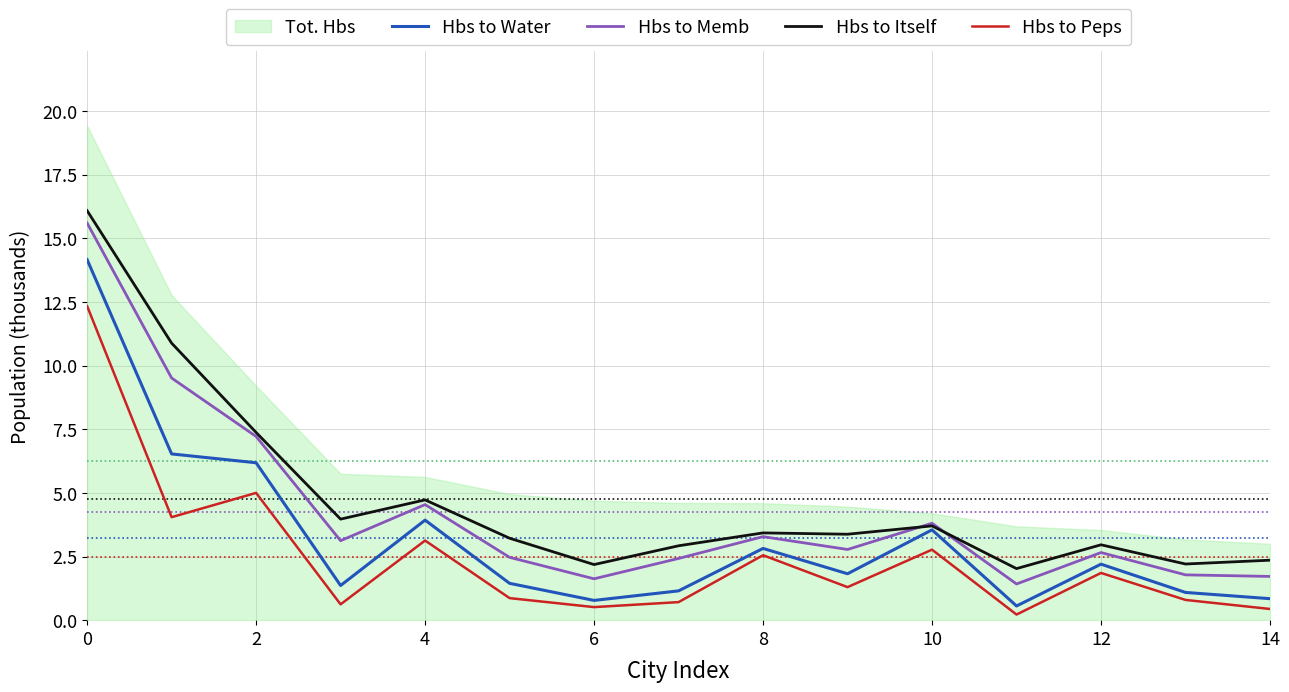

Reading right to left, list all the values displayed in this chart.

Hbs to Water: 0.8	1.1	2.2	0.6	3.5	1.8	2.8	1.2	0.8	1.4	3.9	1.4	6.2	6.5	14.2
Hbs to Memb: 1.7	1.8	2.7	1.4	3.8	2.8	3.3	2.4	1.6	2.5	4.5	3.1	7.2	9.5	15.6
Hbs to Itself: 2.4	2.2	3.0	2.0	3.7	3.4	3.4	2.9	2.2	3.2	4.7	4.0	7.4	10.9	16.1
Hbs to Peps: 0.4	0.8	1.9	0.2	2.8	1.3	2.6	0.7	0.5	0.9	3.1	0.6	5.0	4.0	12.3